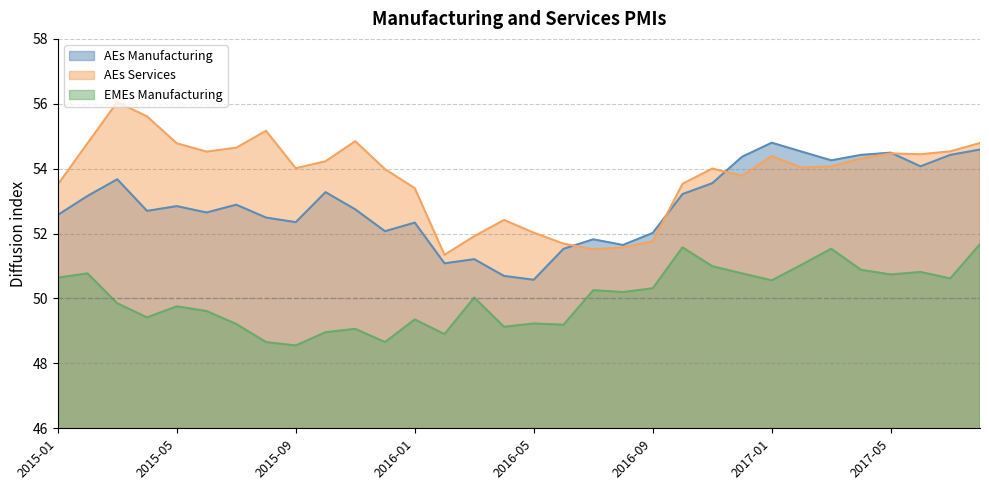

Reading right to left, list all the values displayed in this chart.

AEs Manufacturing: 54.6	54.4	54.1	54.5	54.4	54.3	54.5	54.8	54.4	53.6	53.2	52.0	51.6	51.8	51.5	50.6	50.7	51.2	51.1	52.3	52.1	52.7	53.3	52.4	52.5	52.9	52.7	52.8	52.7	53.7	53.2	52.6
AEs Services: 54.8	54.5	54.4	54.5	54.3	54.1	54.0	54.4	53.8	54.0	53.5	51.8	51.6	51.5	51.7	52.0	52.4	51.9	51.3	53.4	54.0	54.8	54.2	54.0	55.2	54.6	54.5	54.8	55.6	56.1	54.8	53.5
EMEs Manufacturing: 51.7	50.6	50.8	50.7	50.9	51.5	51.0	50.6	50.8	51.0	51.6	50.3	50.2	50.3	49.2	49.2	49.1	50.0	48.9	49.4	48.7	49.1	49.0	48.6	48.7	49.2	49.6	49.8	49.4	49.9	50.8	50.6